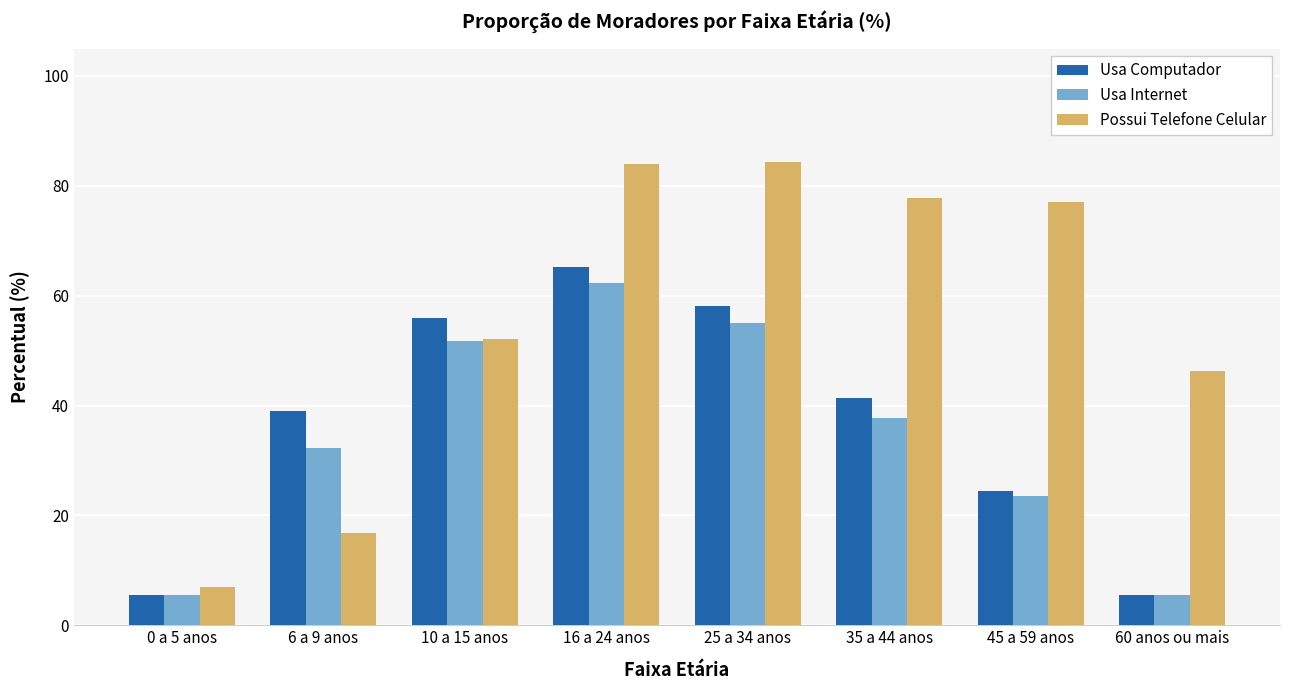

What is the difference between the maximum and second lowest values in the Possui Telefone Celular series?

67.4